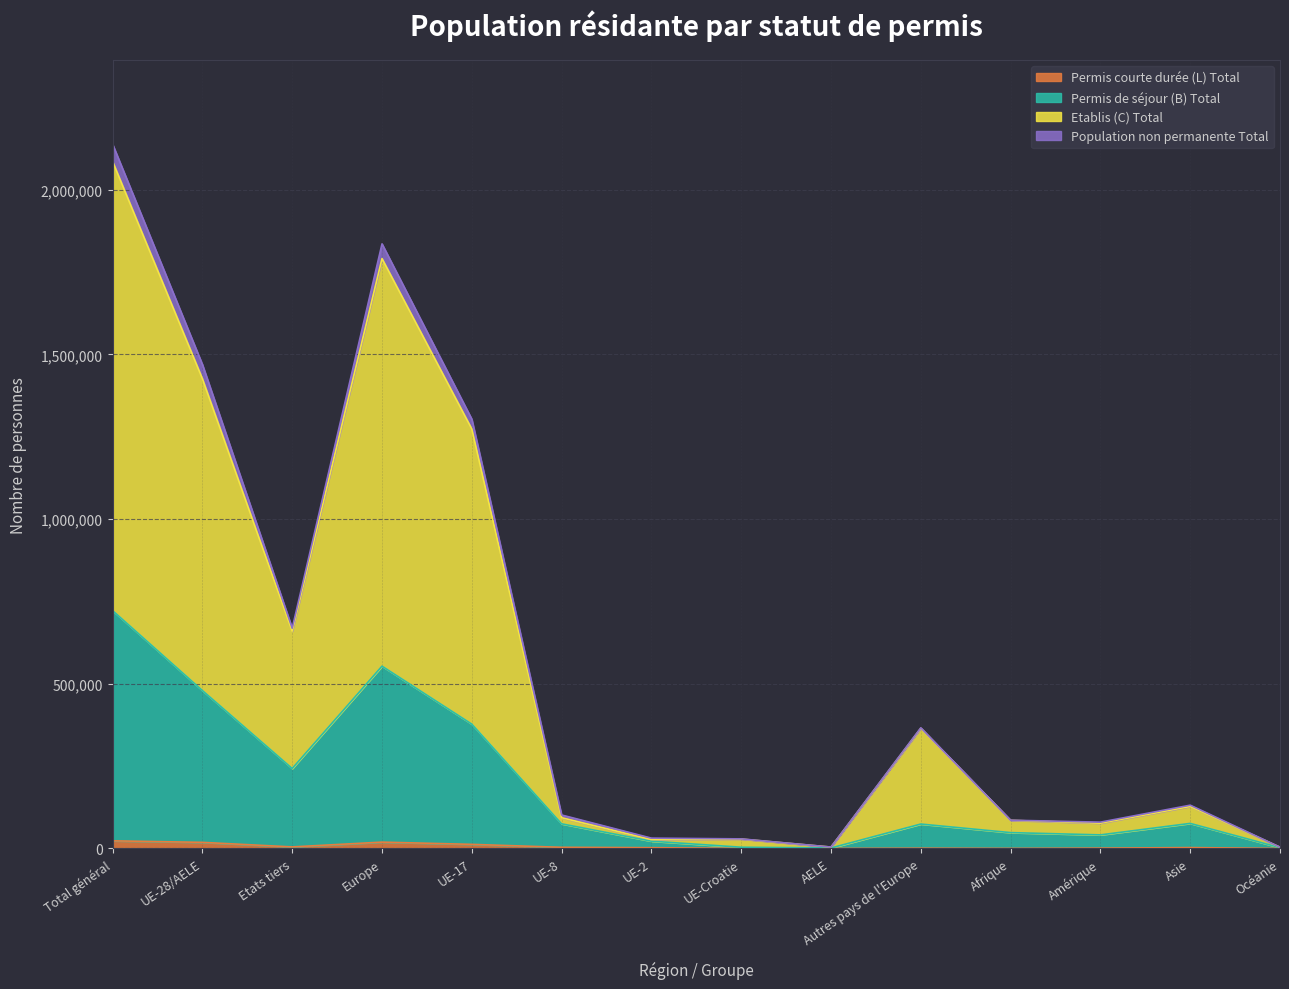

True or false: Total général has more than 0 interior local peaks.

True